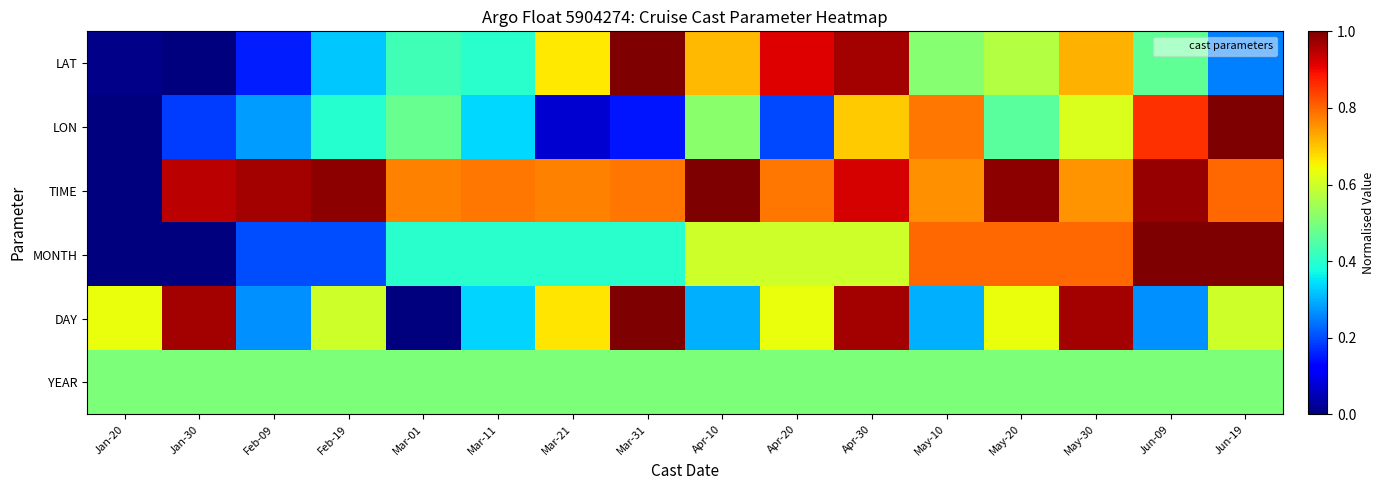

Count the number of categories in the chart.

16